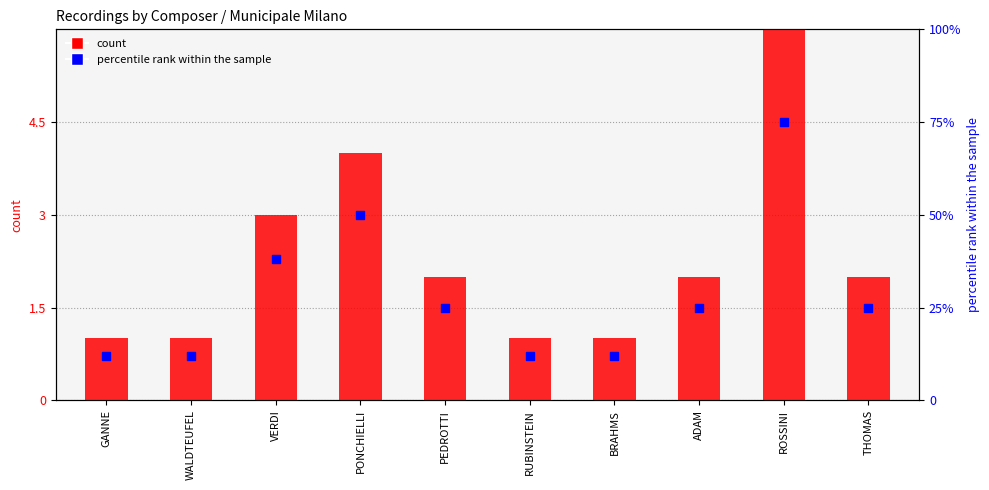

Which series contains the lowest Y value?

count